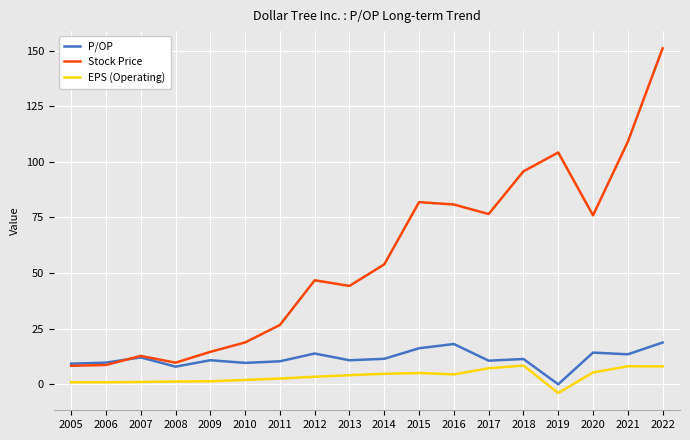

What are all the series names shown in the legend?

P/OP, Stock Price, EPS (Operating)